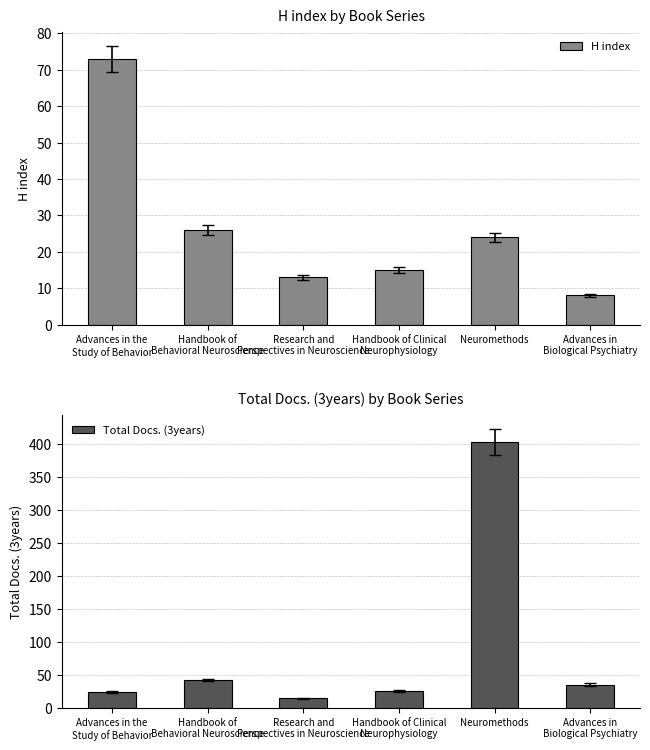

What position from the left is Neuromethods?

5